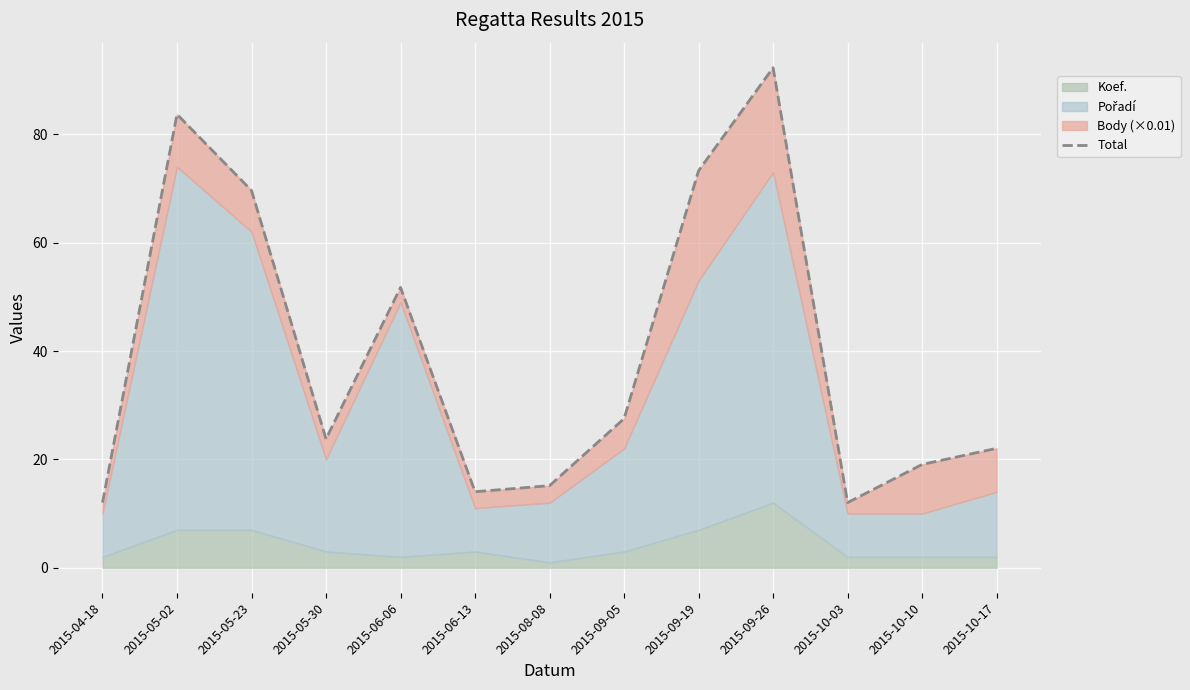

At which category does the data reach its first local peak?

2015-05-02